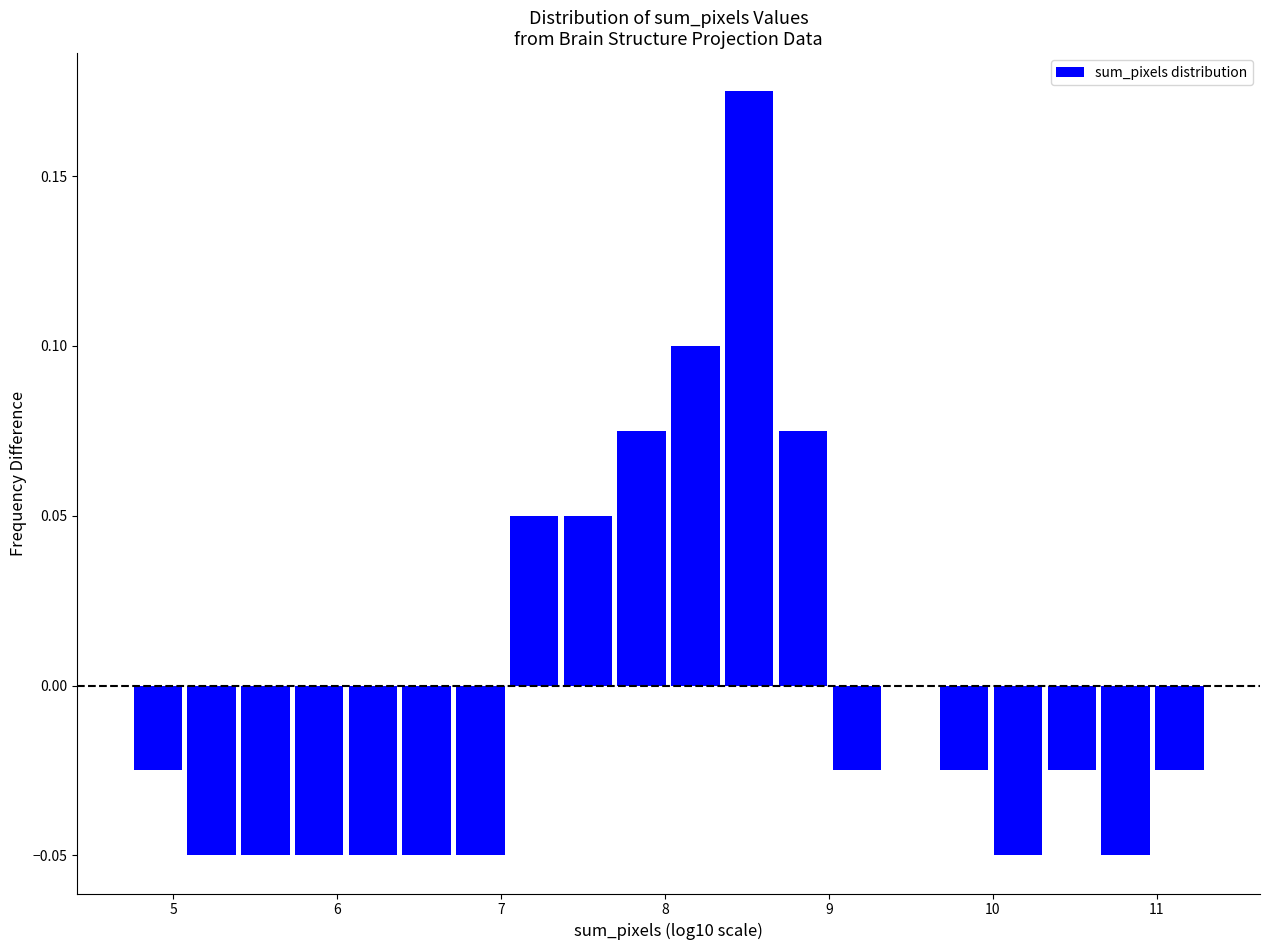

Around what value on the x-axis is the tallest bar? Give the approximate position of its centre, as read against the axis.

8.5